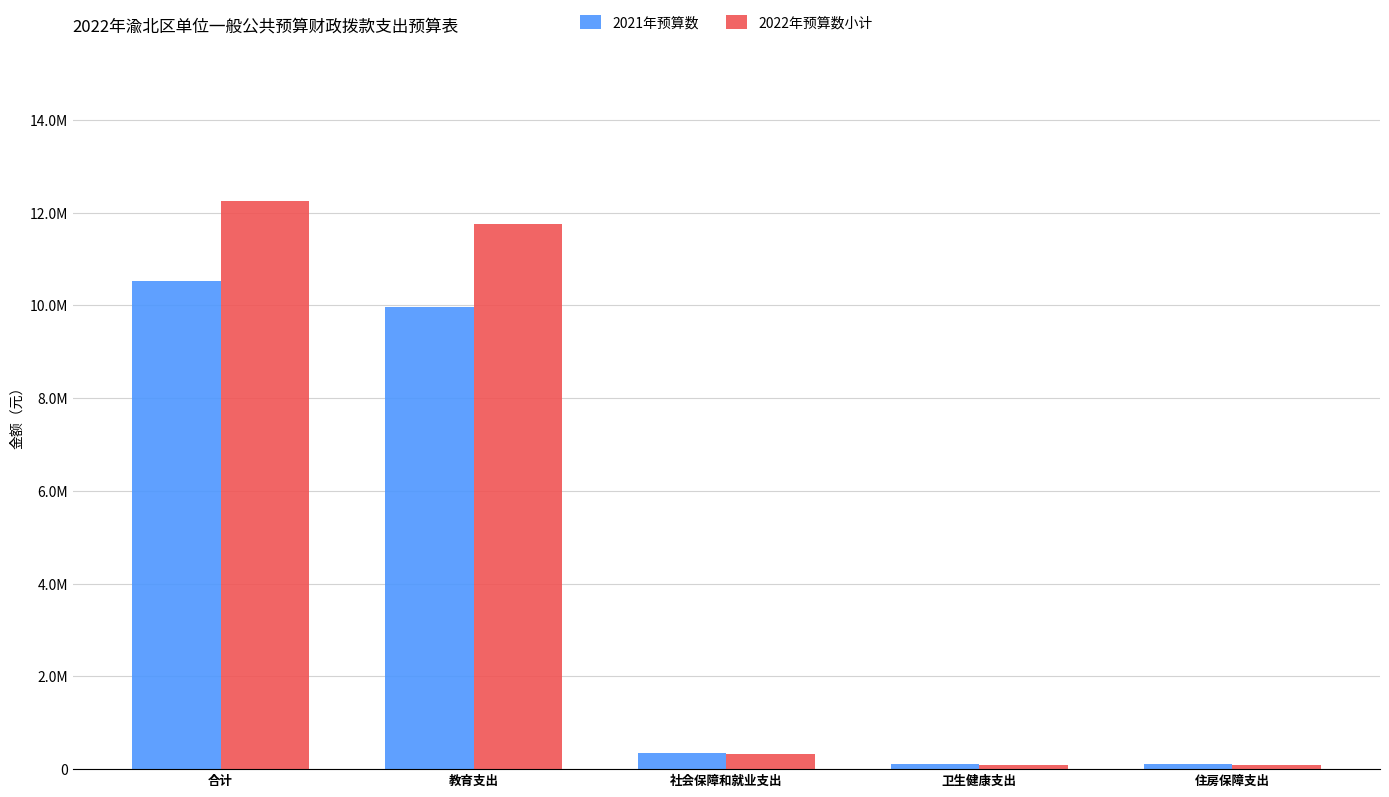

What are all the series names shown in the legend?

2021年预算数, 2022年预算数小计